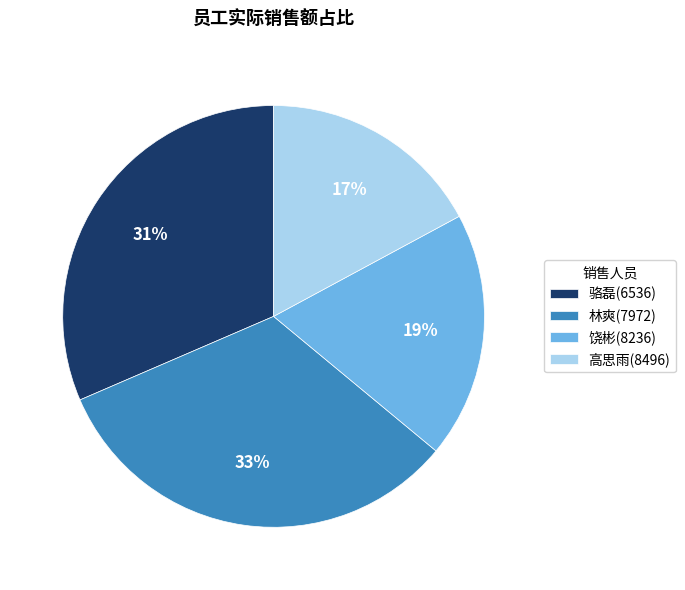

Rank the categories by value from highest to lowest.

林爽(7972), 骆磊(6536), 饶彬(8236), 高思雨(8496)